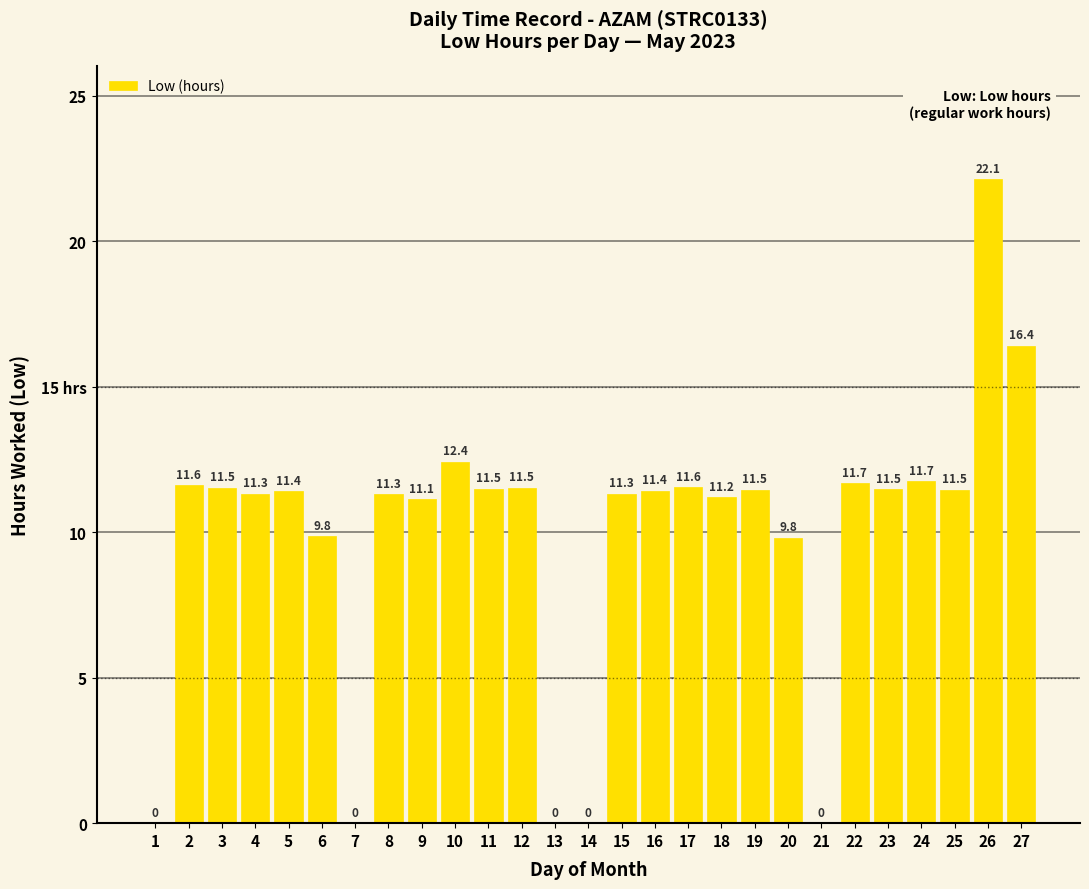

The value at 15 is 17.9. True or false?

False